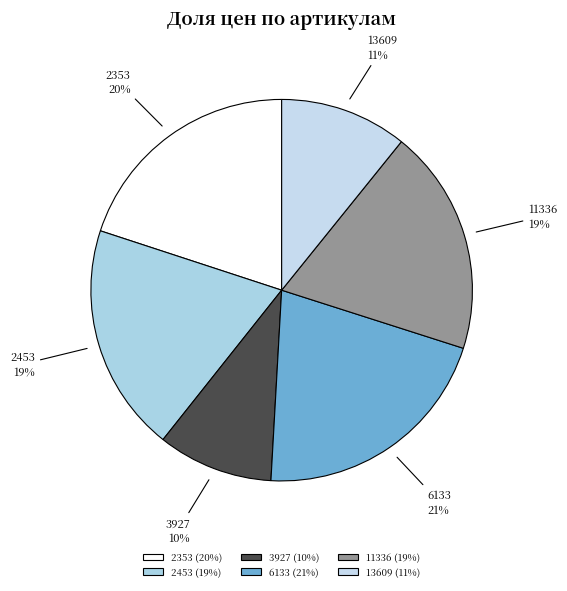

Is the sum of 3927 and 11336 greater than half?

No